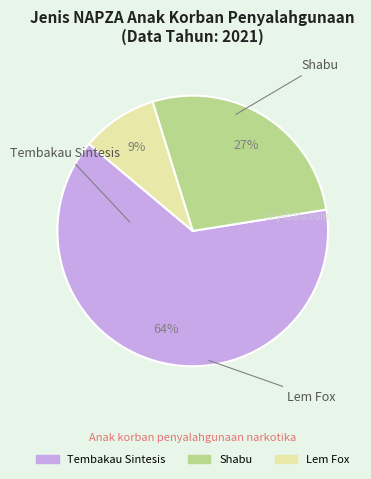

Count the number of slices in the pie.

3